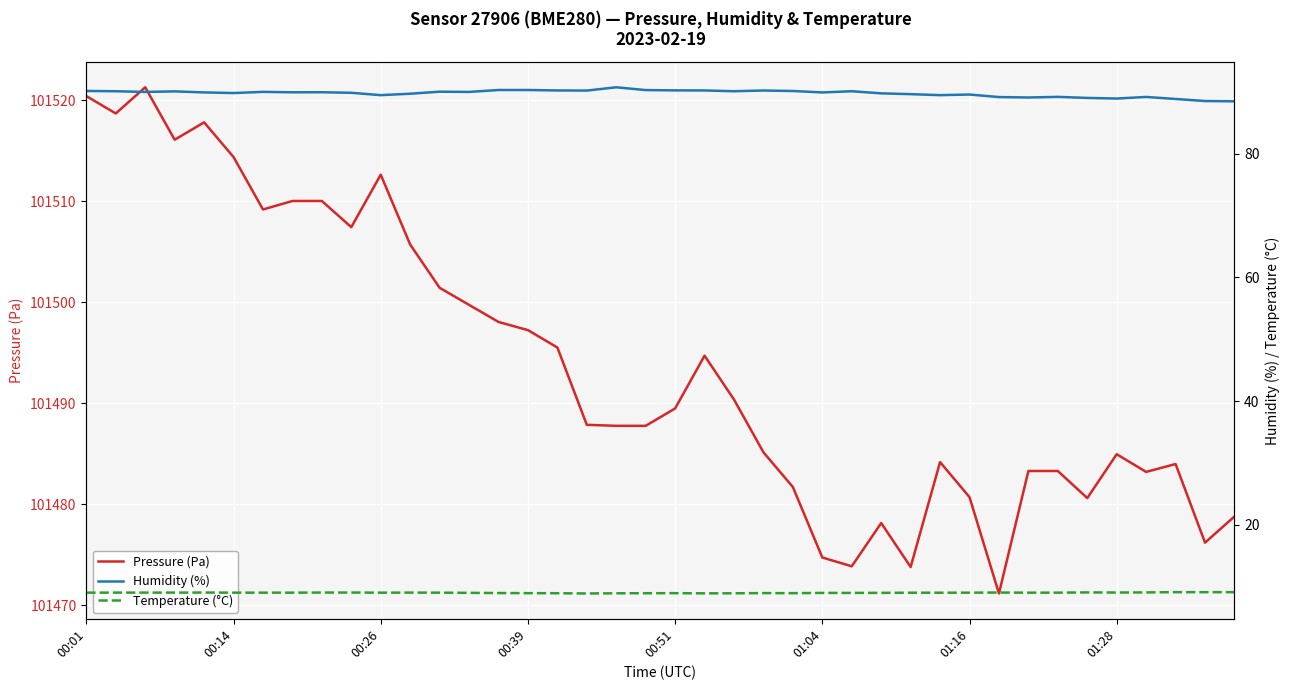

How many lines are shown in the chart?

3